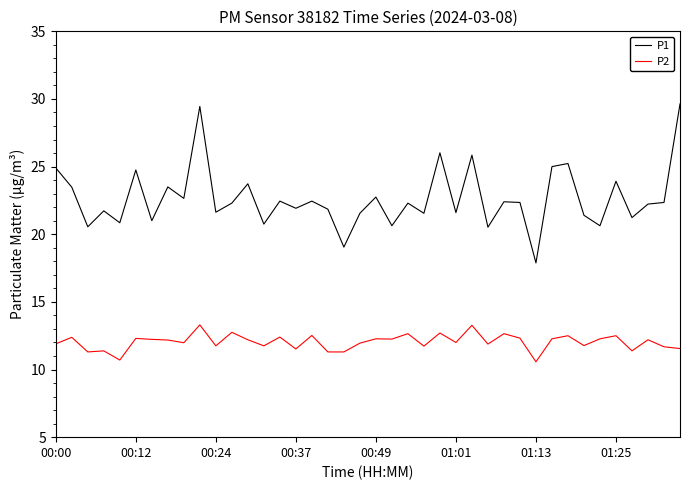

How many lines are shown in the chart?

2